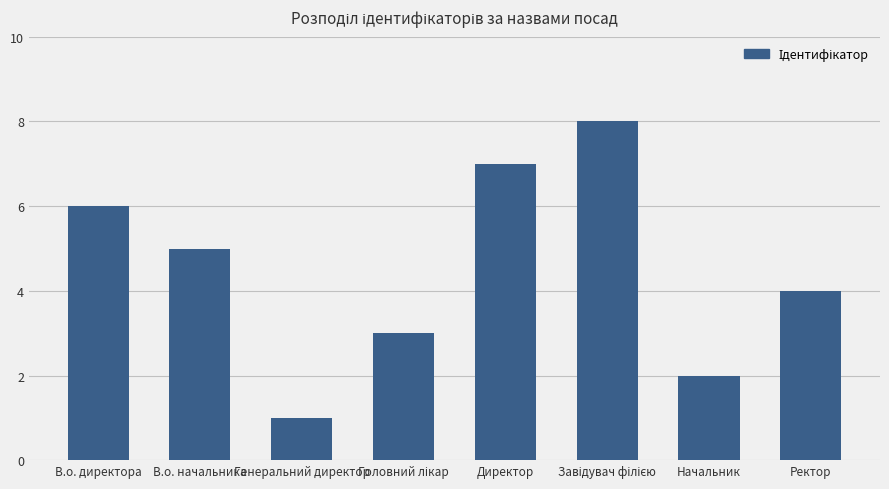

Which has a higher value, Начальник or Генеральний директор?

Начальник